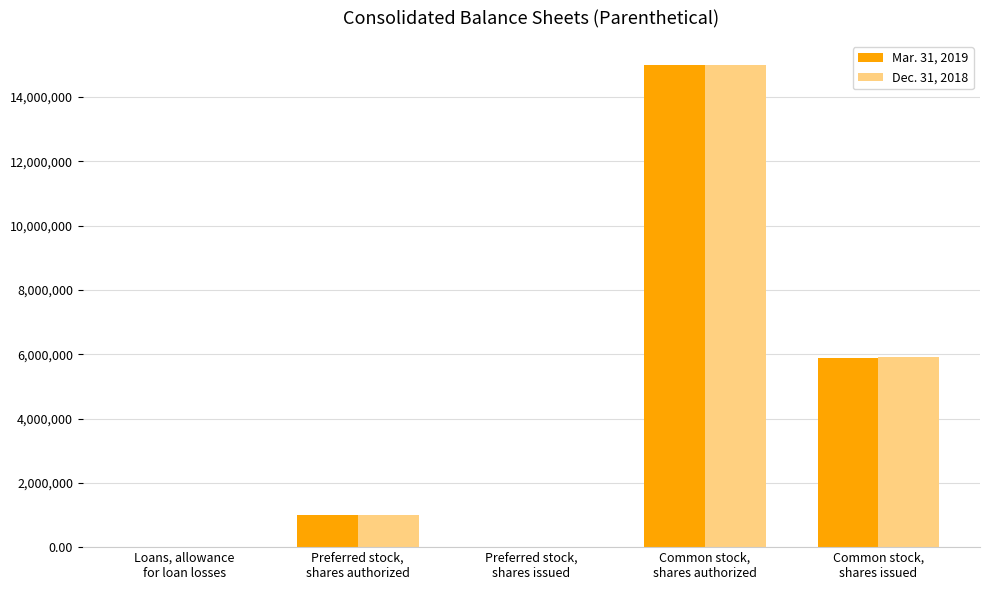

How many groups of bars are there?

5